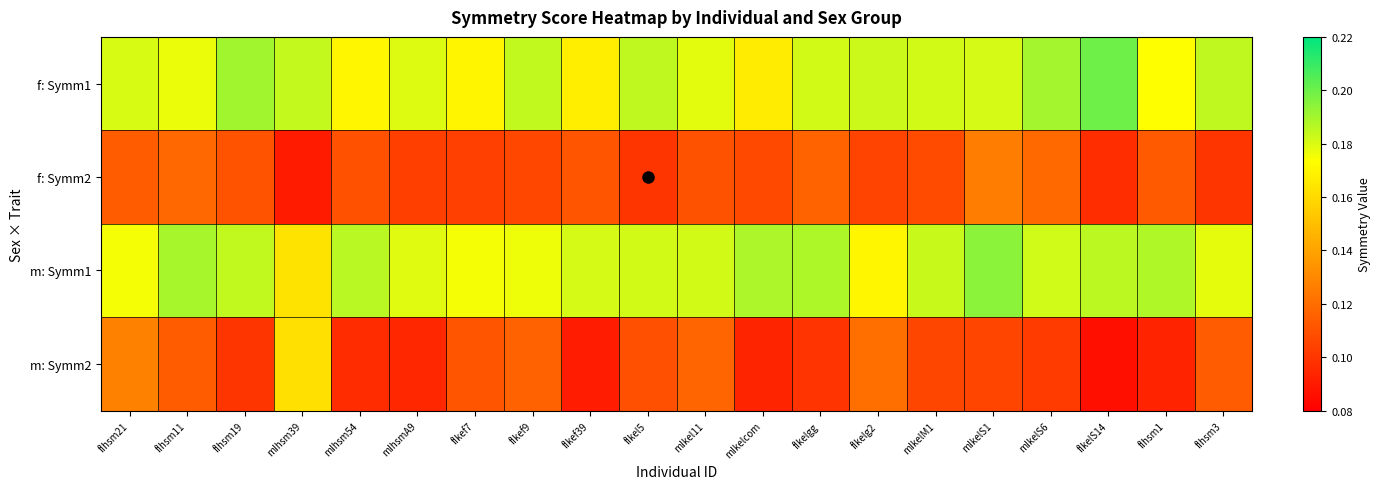

List the series in order of their peak value, highest first.

f: Symm1, m: Symm1, m: Symm2, f: Symm2